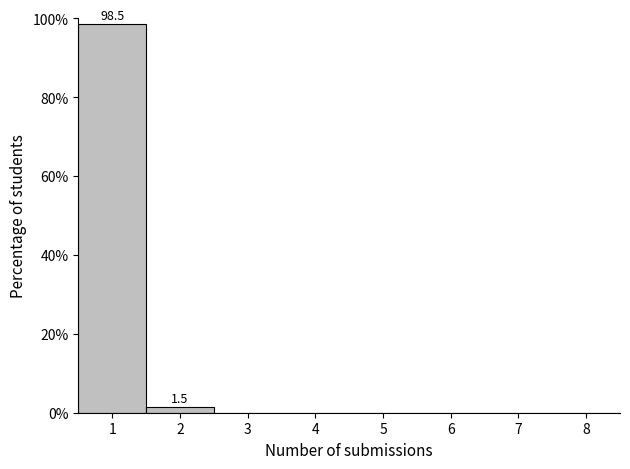

Reading left to right, extract all data points from this chart.

1=98.5	2=1.5	3=0.0	4=0.0	5=0.0	6=0.0	7=0.0	8=0.0